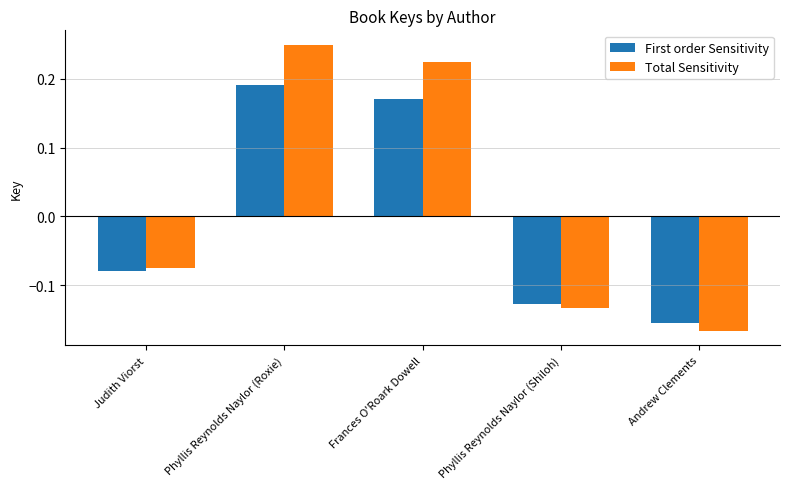

At which label does Total Sensitivity reach its minimum?

Andrew Clements